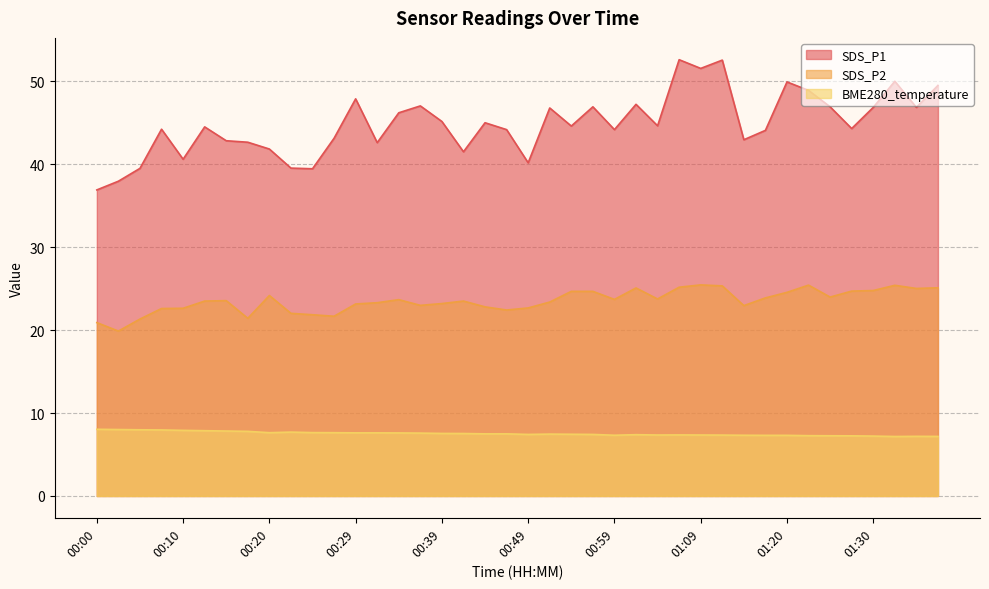

At which category does the chart reach its peak across all series?

01:07